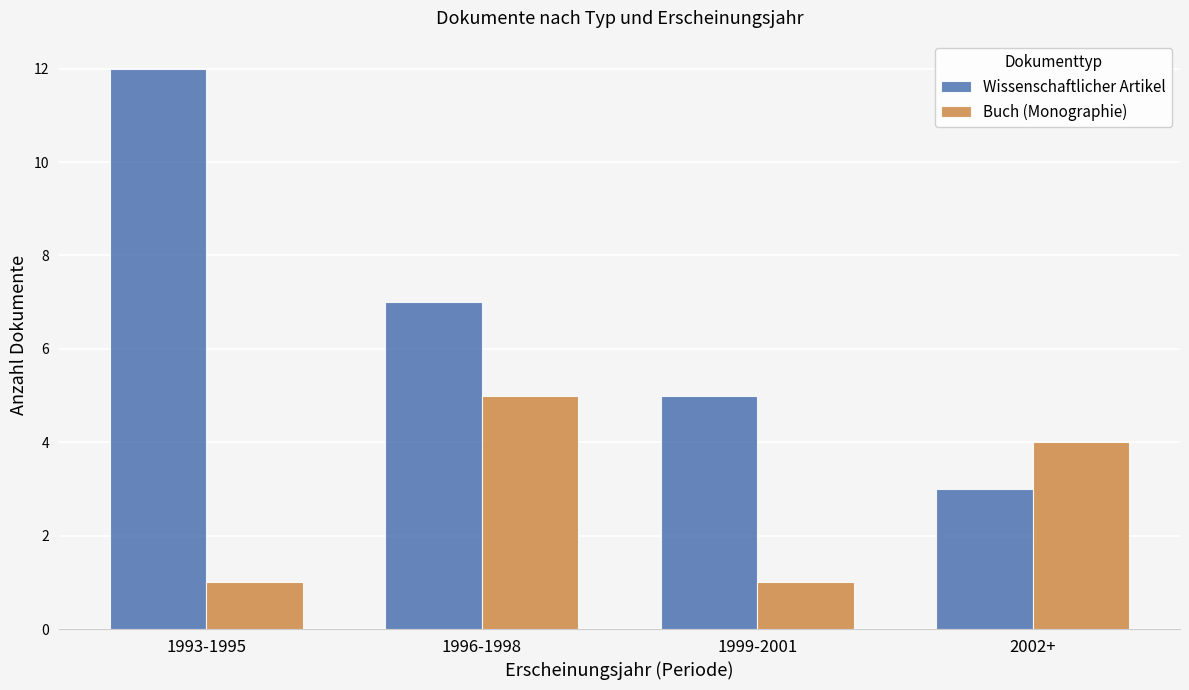

Reading right to left, what are all the values shown in this chart?

Wissenschaftlicher Artikel: 3	5	7	12
Buch (Monographie): 4	1	5	1